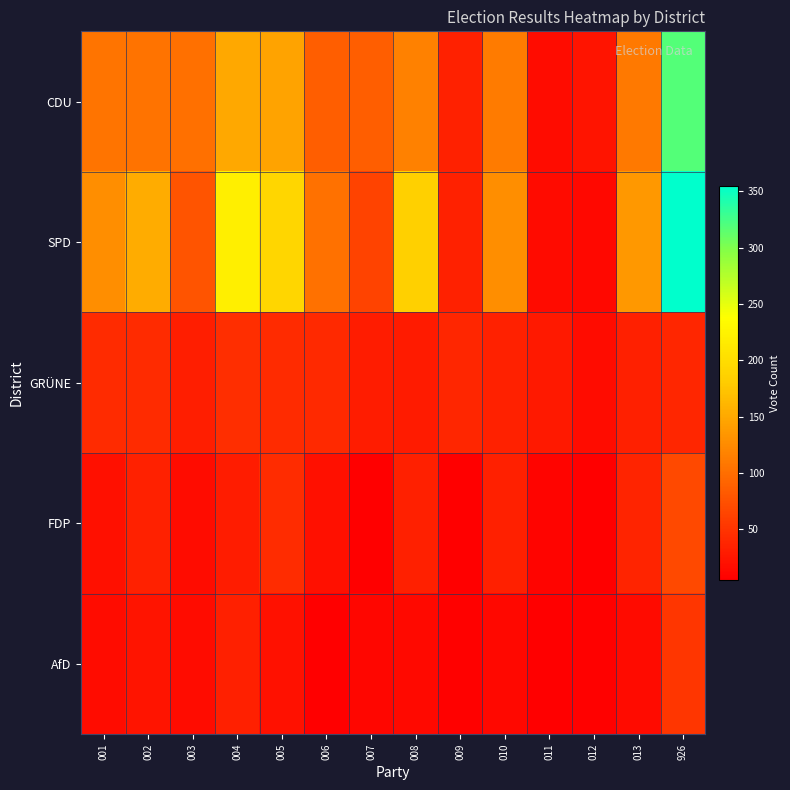

Which series has the largest total across all categories?

SPD